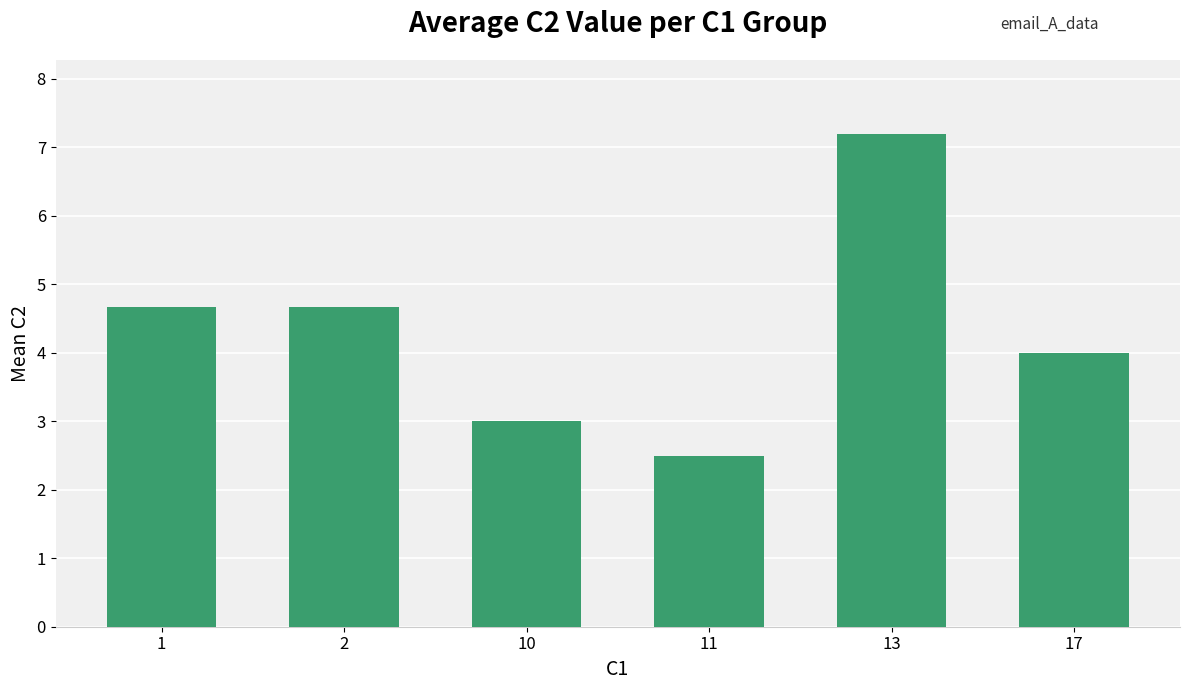

Read the value at 10.

3.0